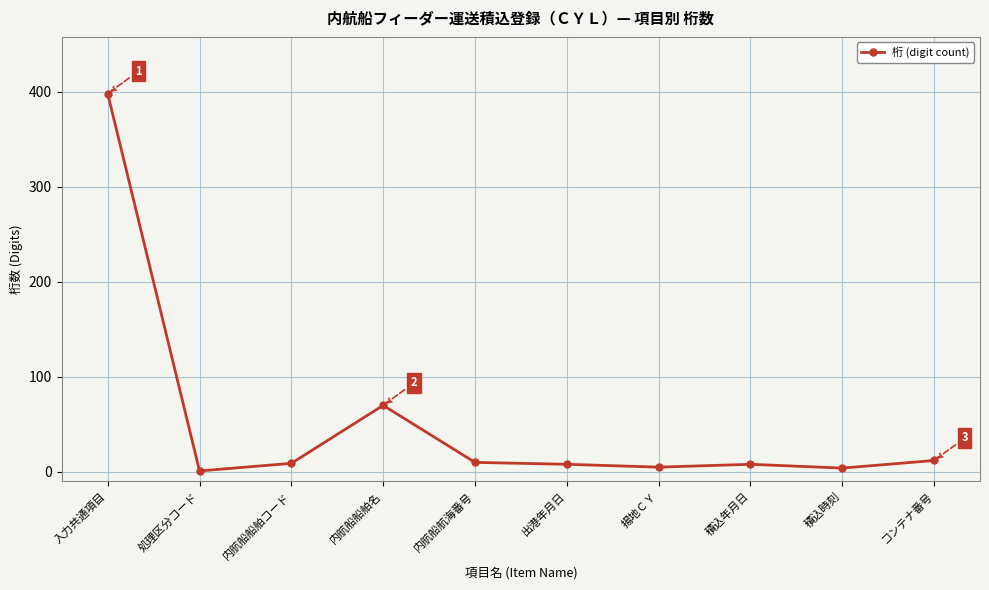

Read the value at 入力共通項目.

398